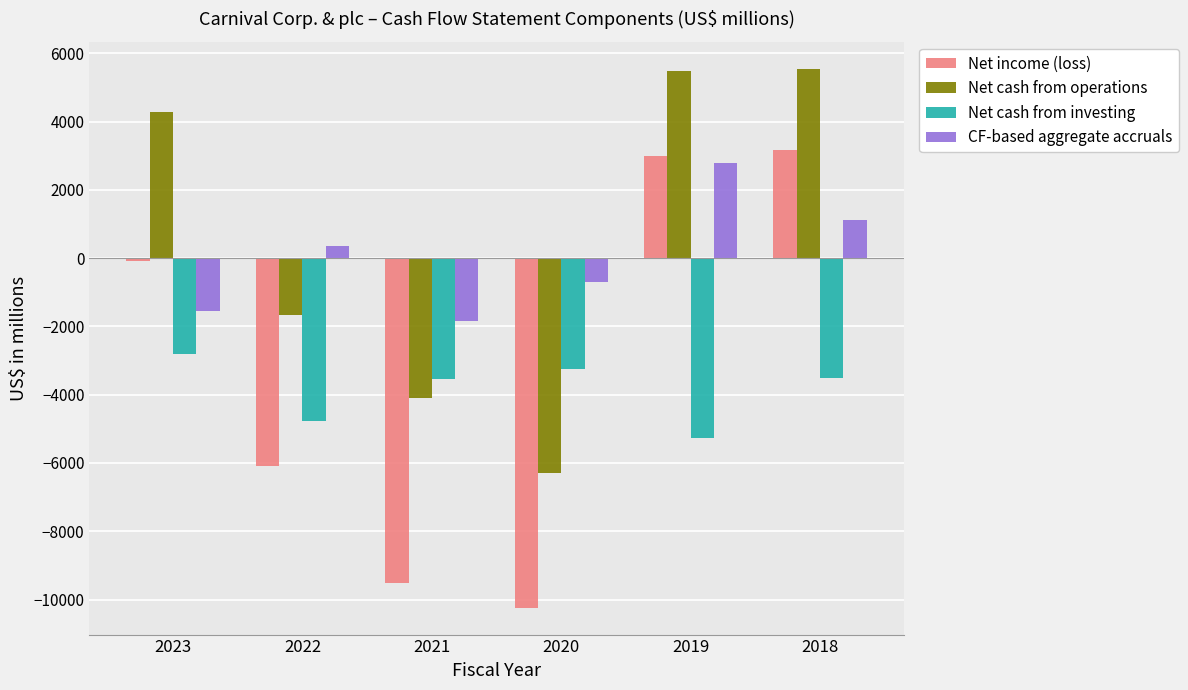

What is the difference between the Net income (loss) values at 2023 and 2020?

10162